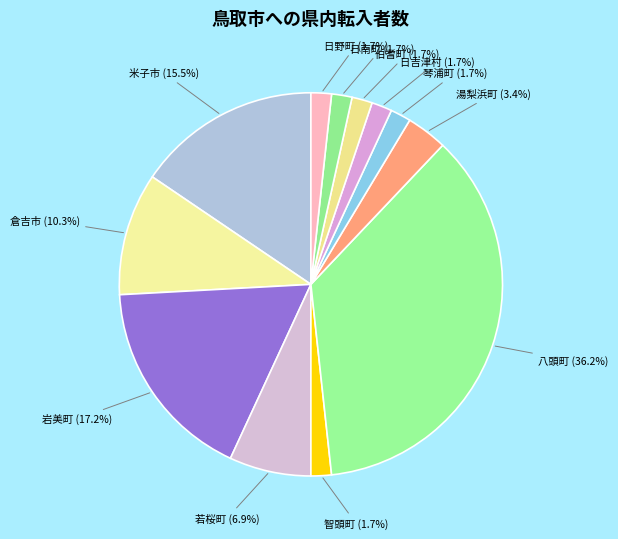

Which has a higher value, 日南町 or 若桜町?

若桜町